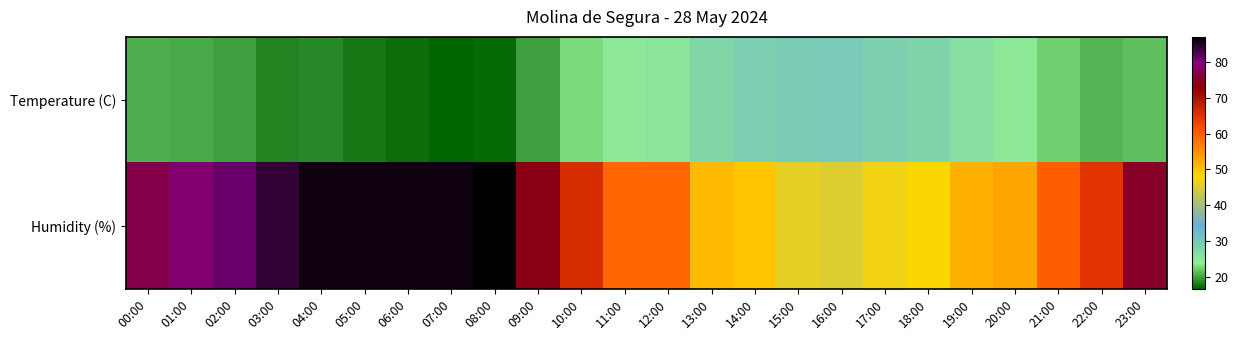

Which has a higher value, 02:00 or 10:00?

10:00